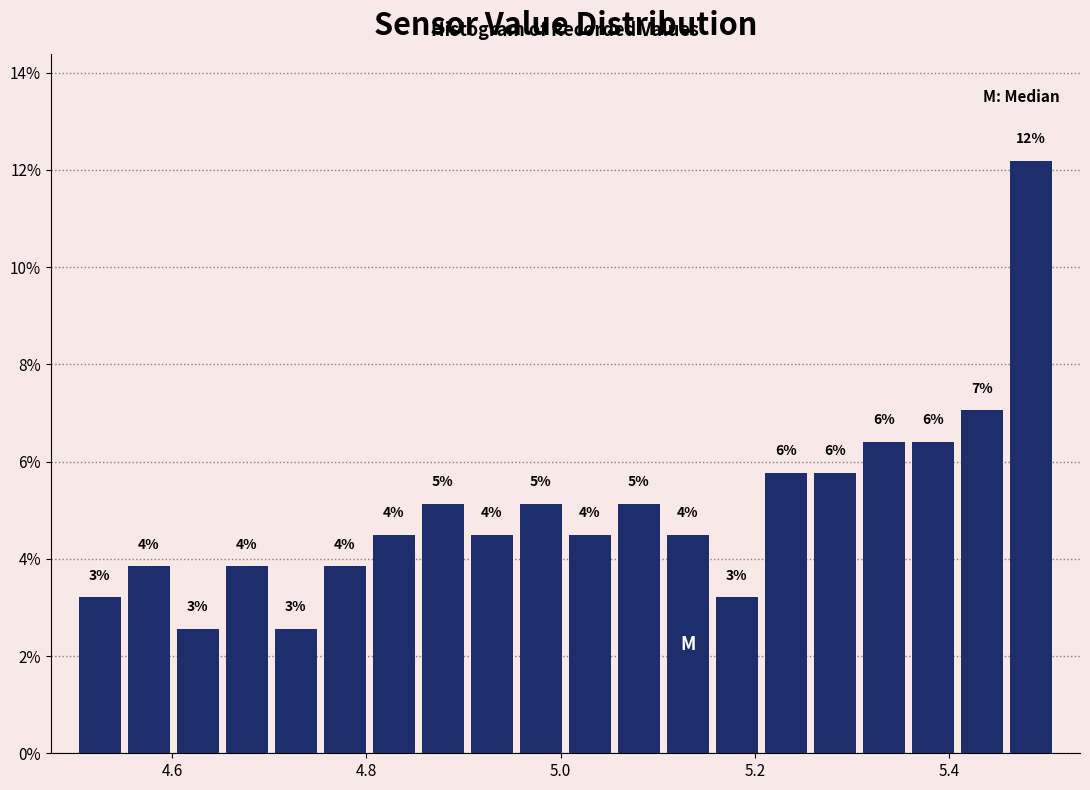

Read against the x-axis, roughly where is the centre of the tallest bar?

5.48